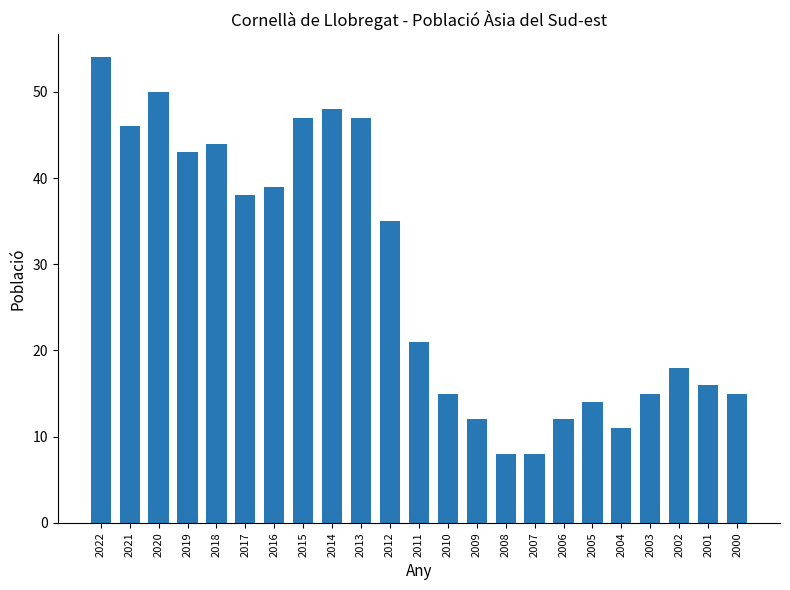

Reading left to right, extract all data points from this chart.

2022=54	2021=46	2020=50	2019=43	2018=44	2017=38	2016=39	2015=47	2014=48	2013=47	2012=35	2011=21	2010=15	2009=12	2008=8	2007=8	2006=12	2005=14	2004=11	2003=15	2002=18	2001=16	2000=15